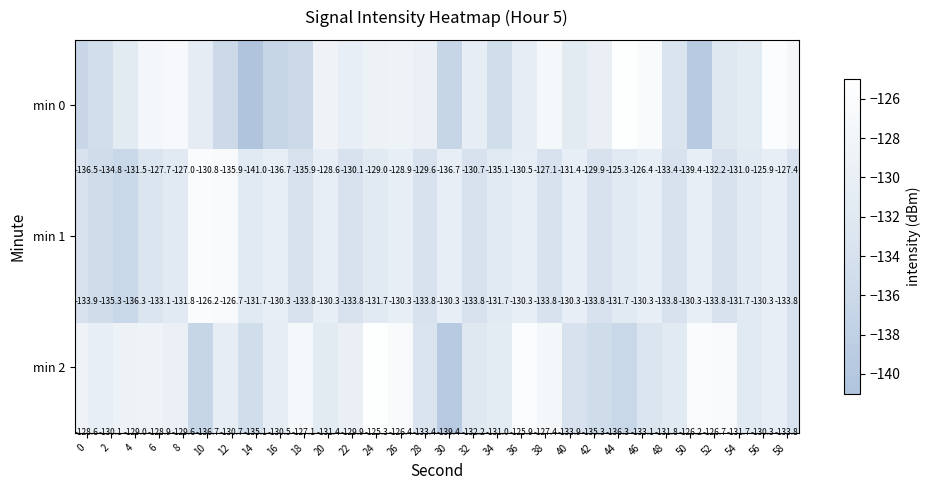

What is the maximum value shown in the chart?

-125.3